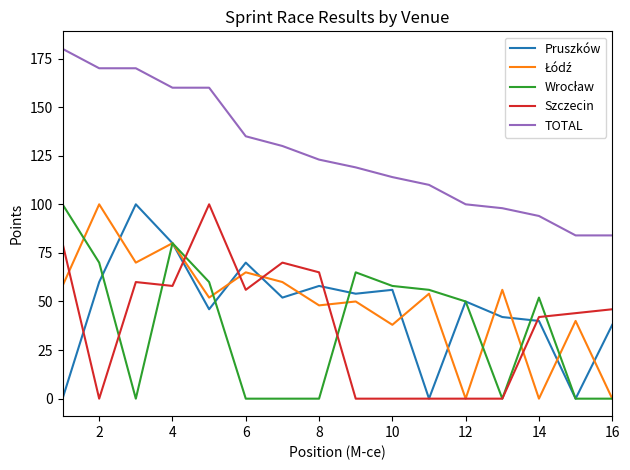

Which series has the largest total across all categories?

TOTAL